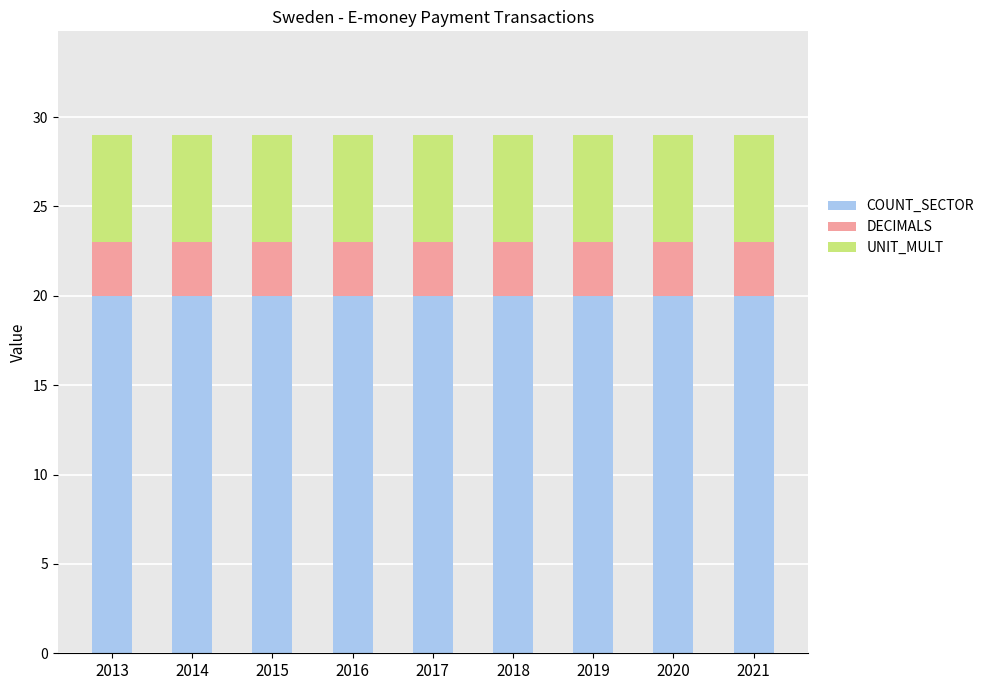

How many distinct data groups are displayed?

3